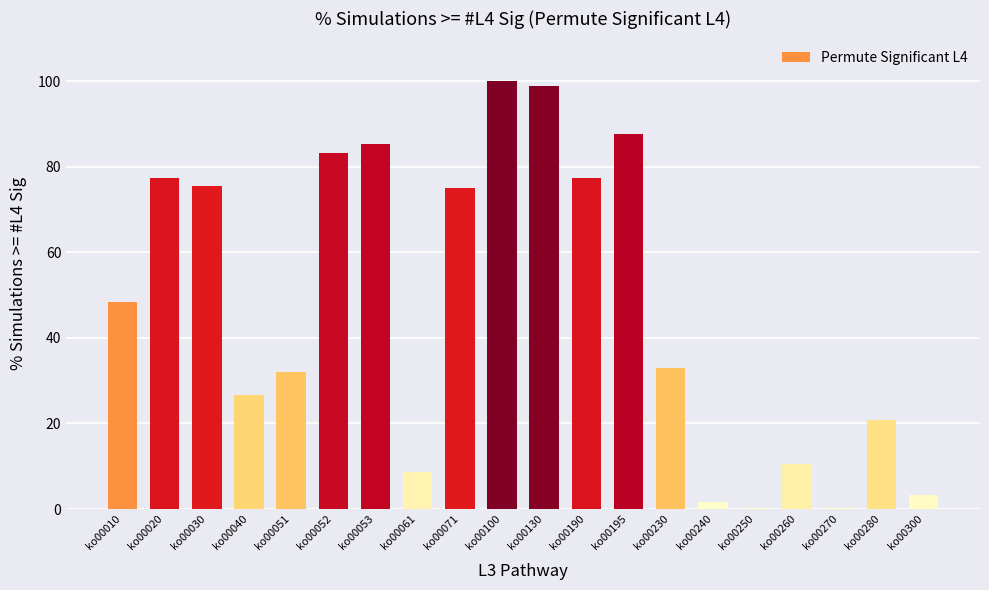

What is the maximum value shown in the chart?

100.0